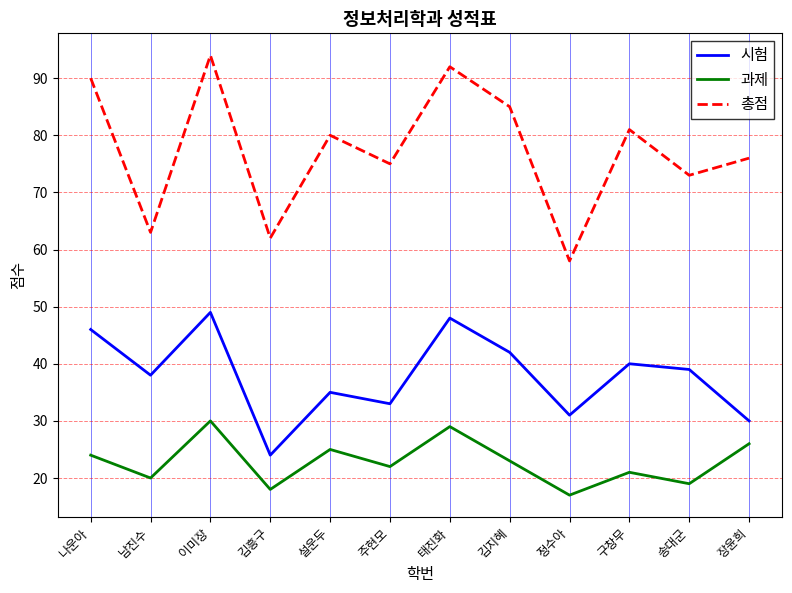

Reading left to right, what are all the values shown in this chart?

시험: 46	38	49	24	35	33	48	42	31	40	39	30
과제: 24	20	30	18	25	22	29	23	17	21	19	26
총점: 90	63	94	62	80	75	92	85	58	81	73	76